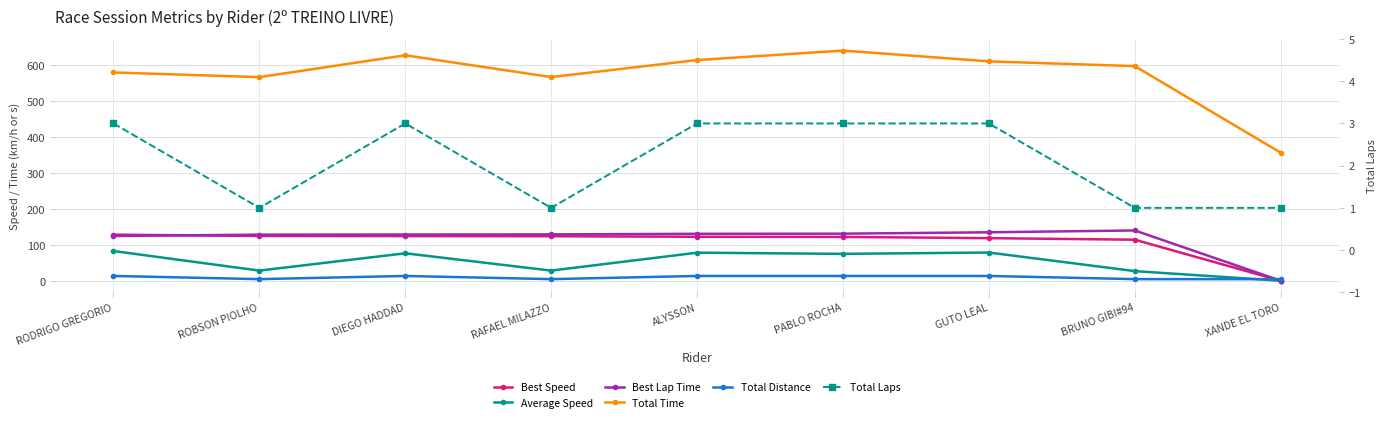

At which category does Total Distance reach its first local peak?

DIEGO HADDAD